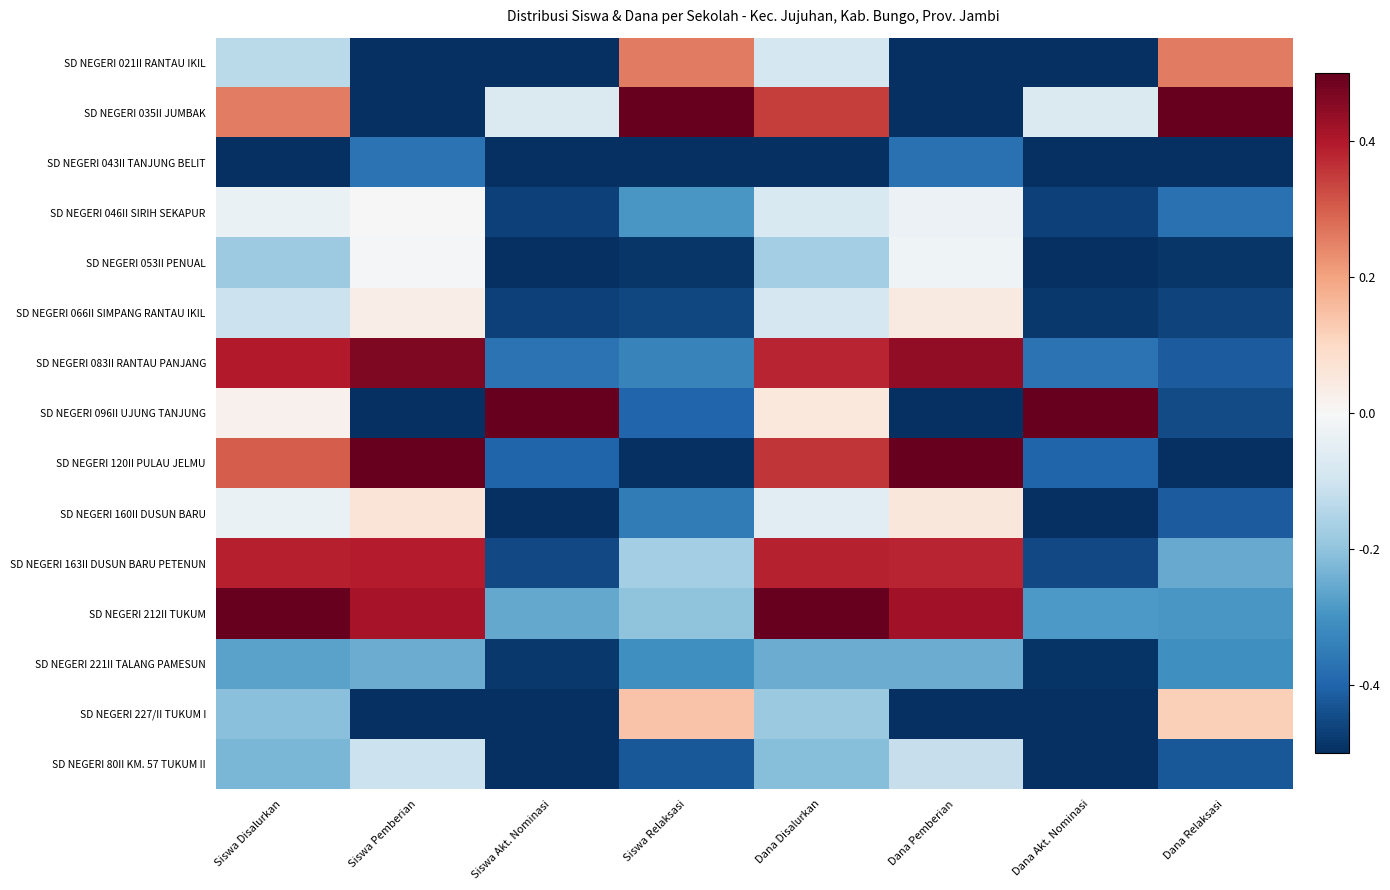

Which series has the largest total across all categories?

SD NEGERI 212II TUKUM